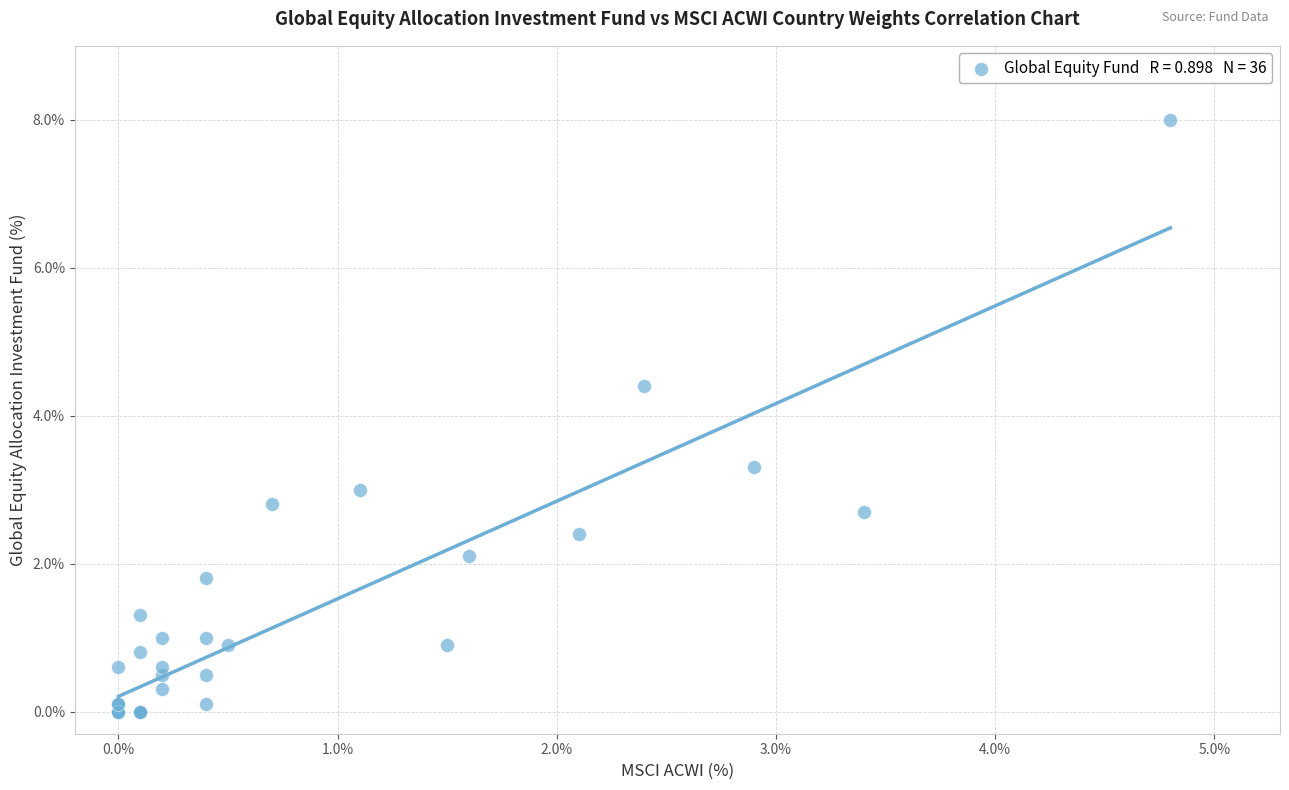

What Y value in the scatter plot is closest to 4?

4.4